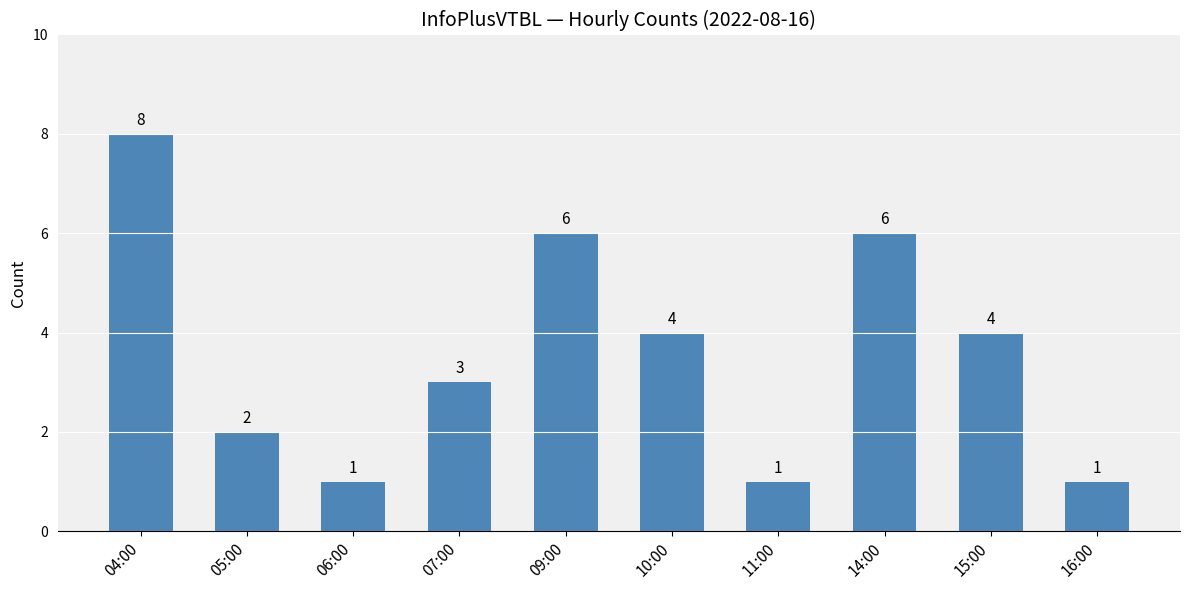

What is the sum of all values?

36